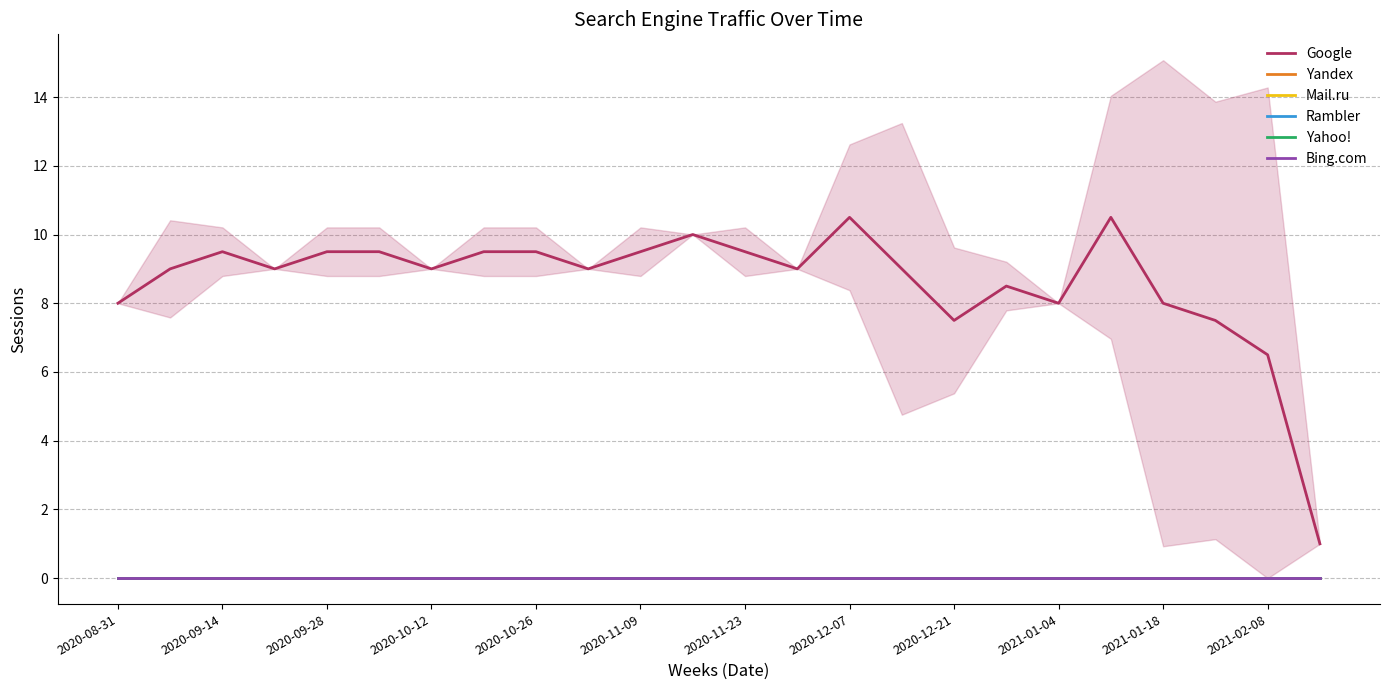

Is the value of Rambler at 2020-11-23 greater than the value of Yandex at 2020-09-28?

No